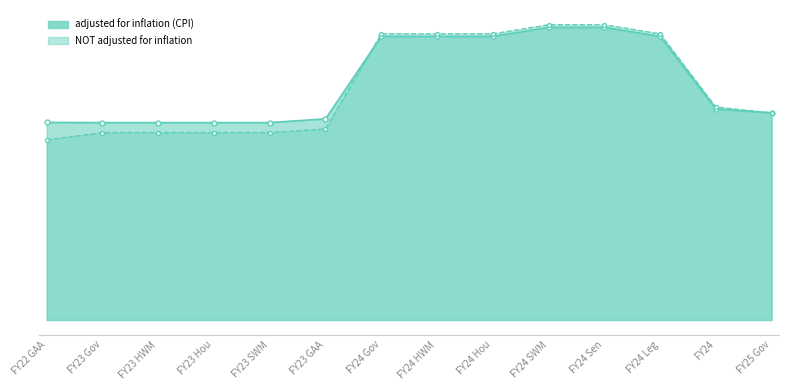

Rank the series by their maximum value, from lowest to highest.

adjusted for inflation (CPI), NOT adjusted for inflation